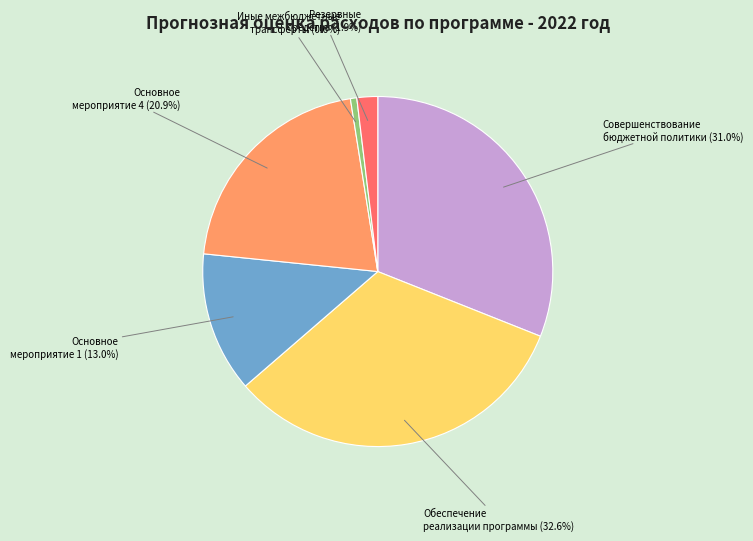

Is there any slice that represents more than half of the pie?

No